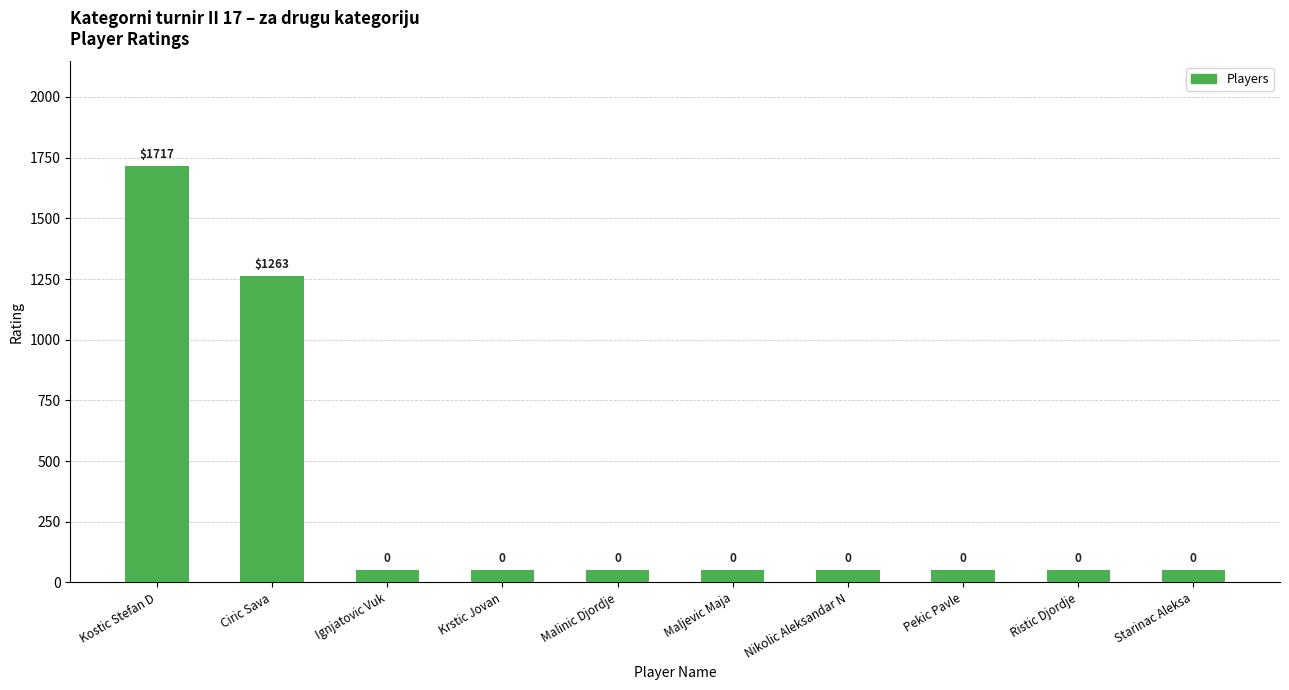

The value at Krstic Jovan is 50. True or false?

True